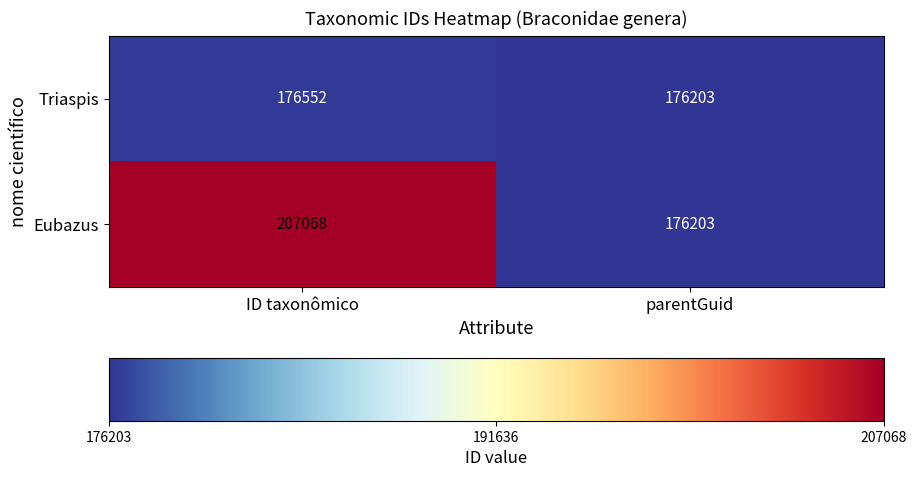

What is the average value of the Eubazus series?

191636